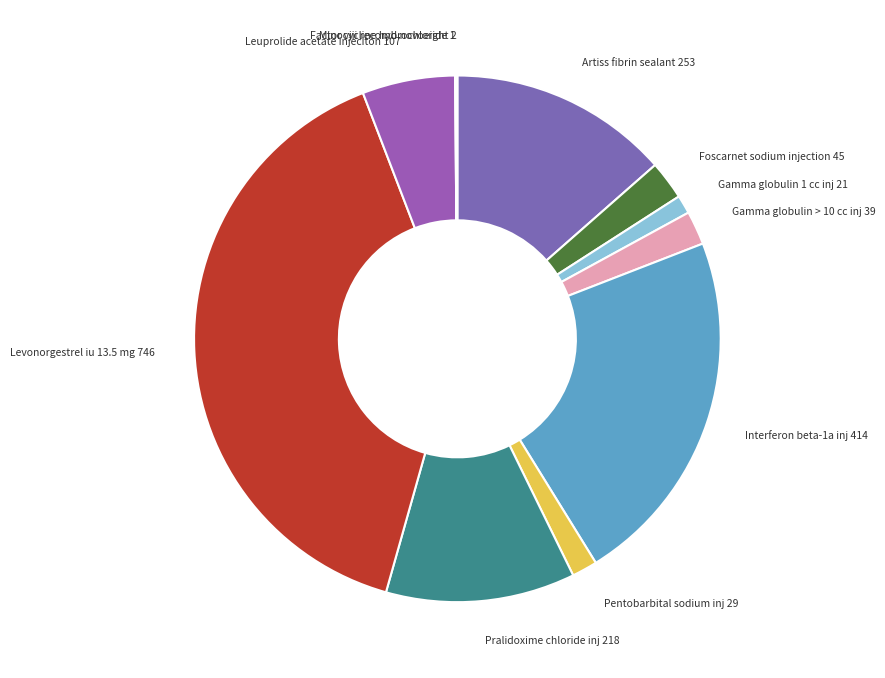

The Interferon beta-1a inj slice represents 22% of the pie. True or false?

True